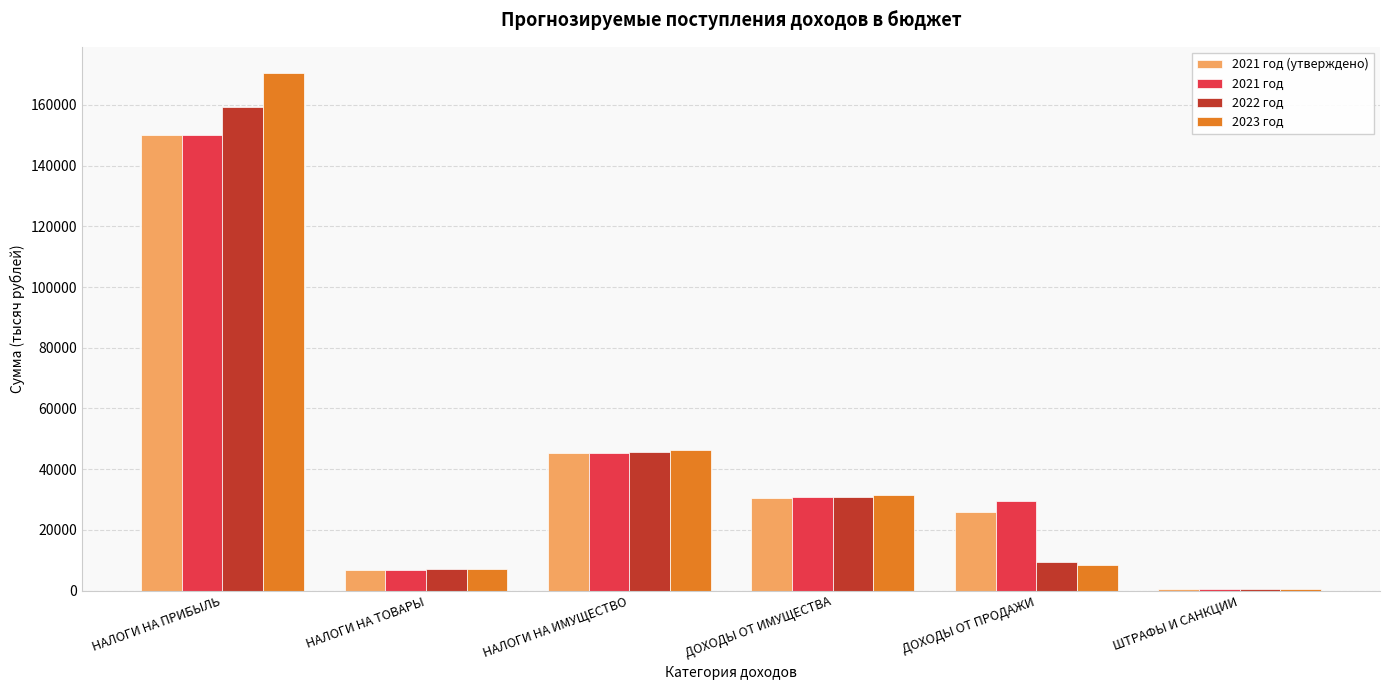

Which series changed the most between ДОХОДЫ ОТ ПРОДАЖИ and ШТРАФЫ И САНКЦИИ?

2021 год